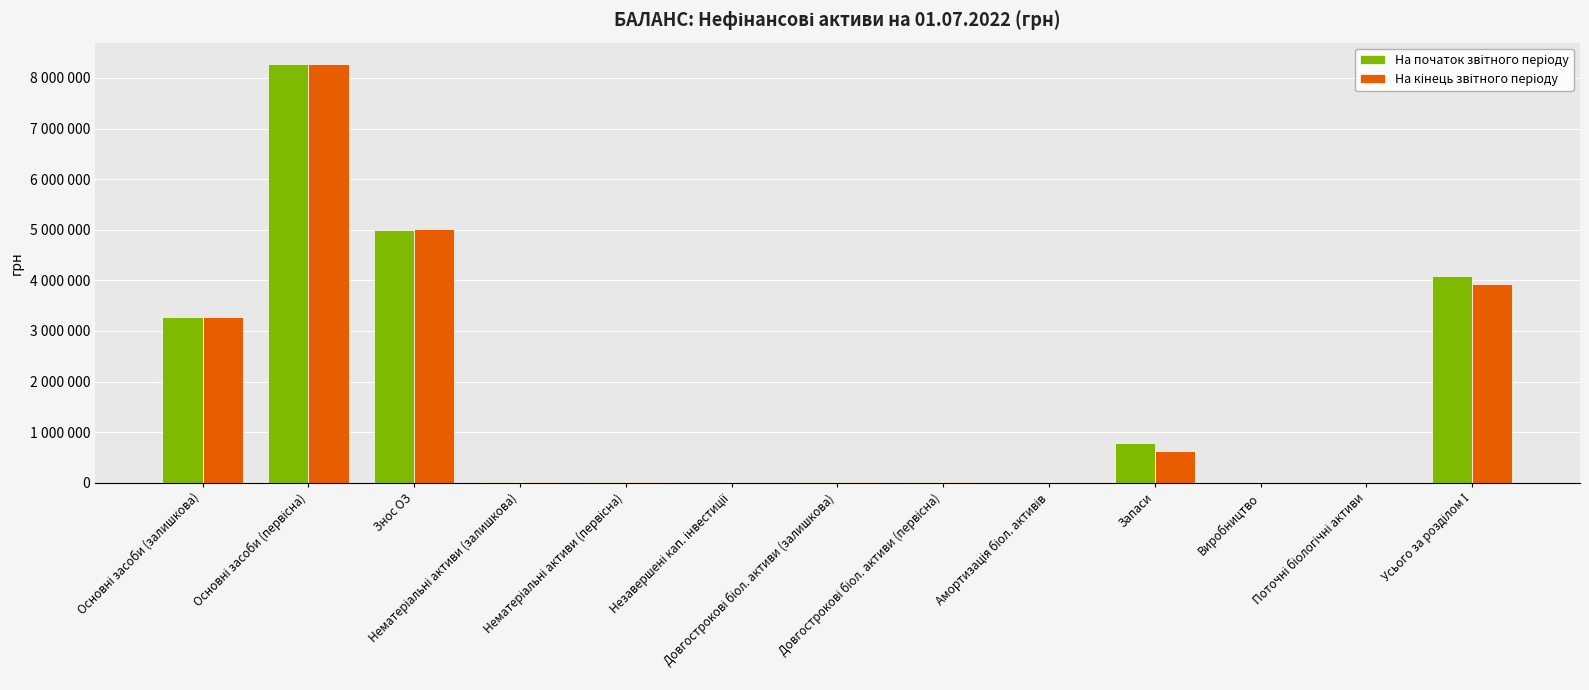

What is the difference between the На початок звітного періоду values at Основні засоби (первісна) and Знос ОЗ?

3279163